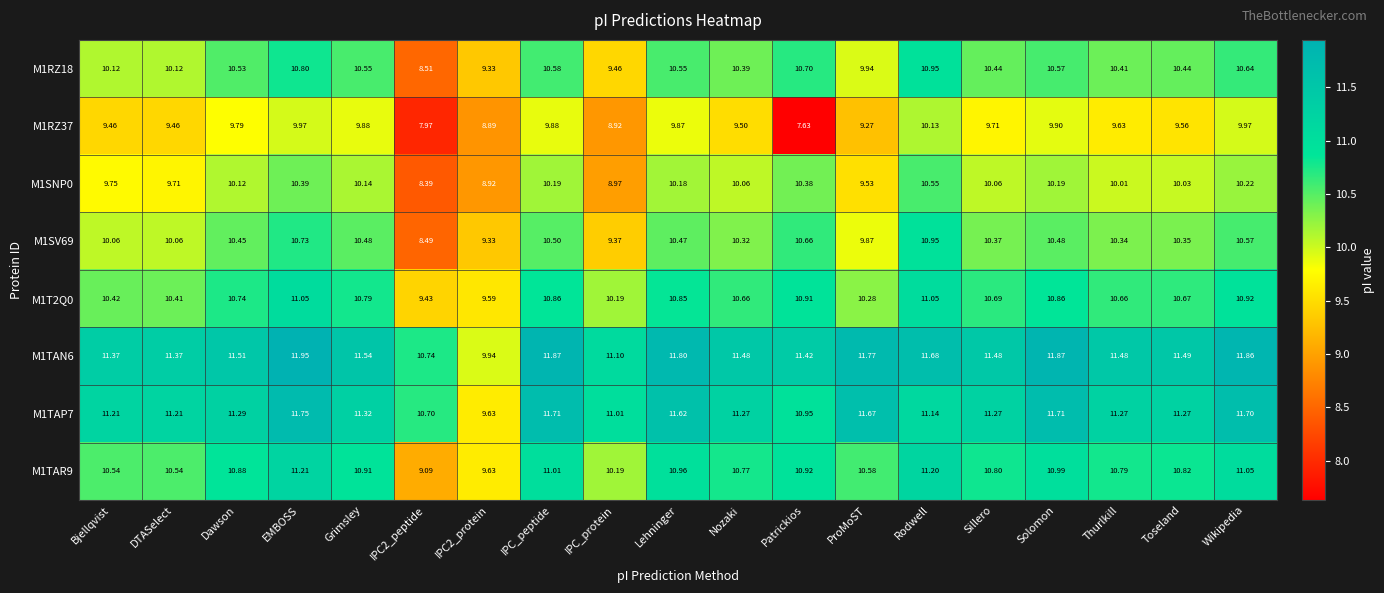

Where is M1T2Q0 nearest to the value 10?

IPC_protein